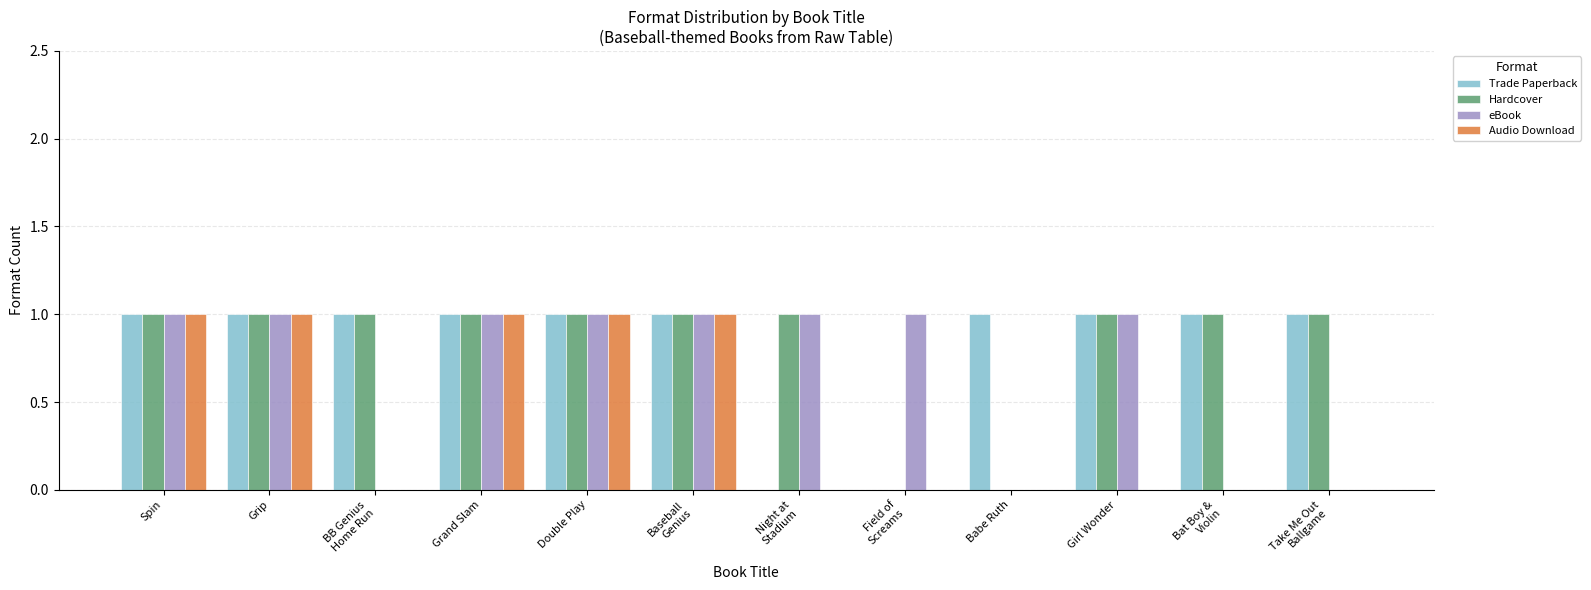

The Hardcover series shows 1 at Girl Wonder. True or false?

True